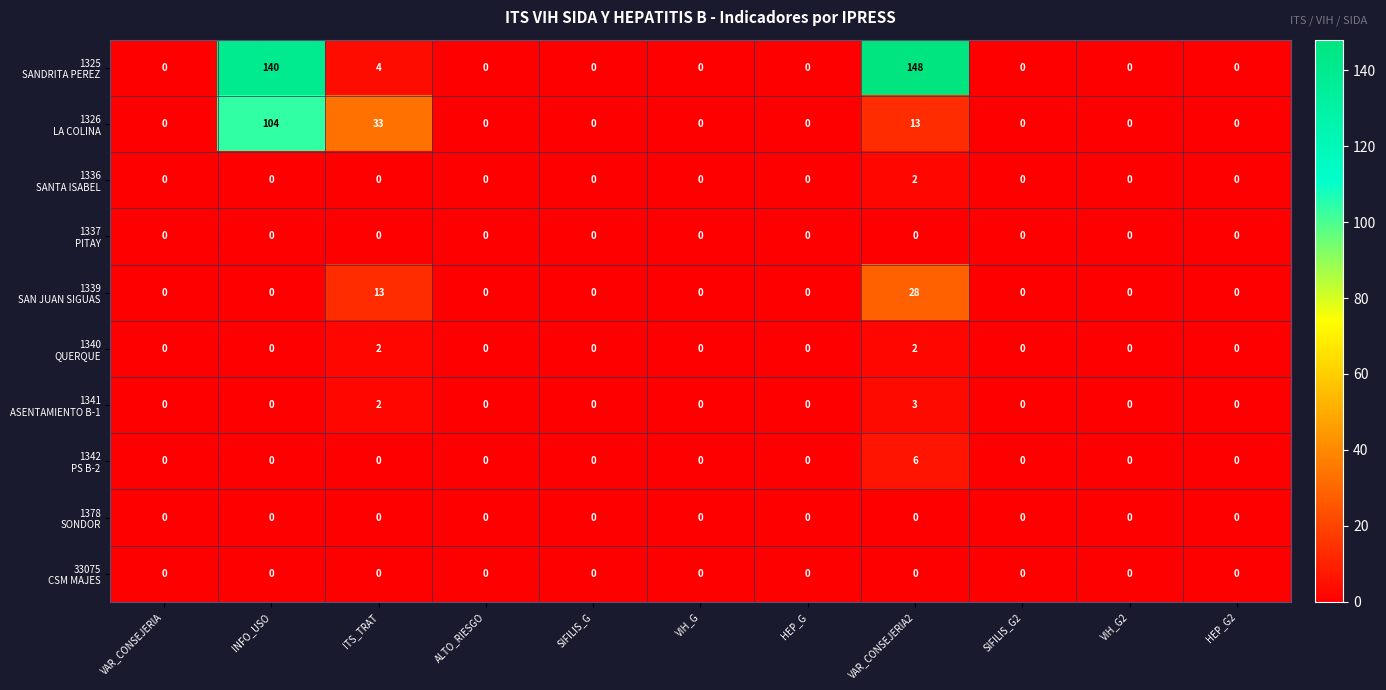

At which category is the sum across all series the highest?

INFO_USO